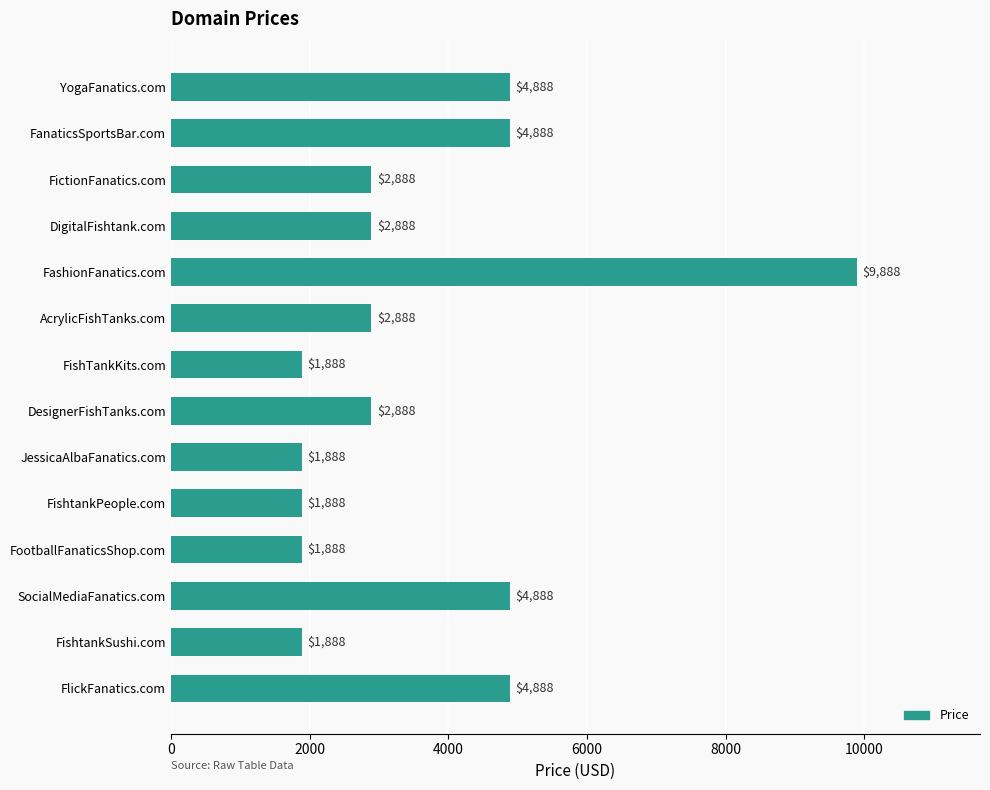

How many categories are shown in the chart?

14